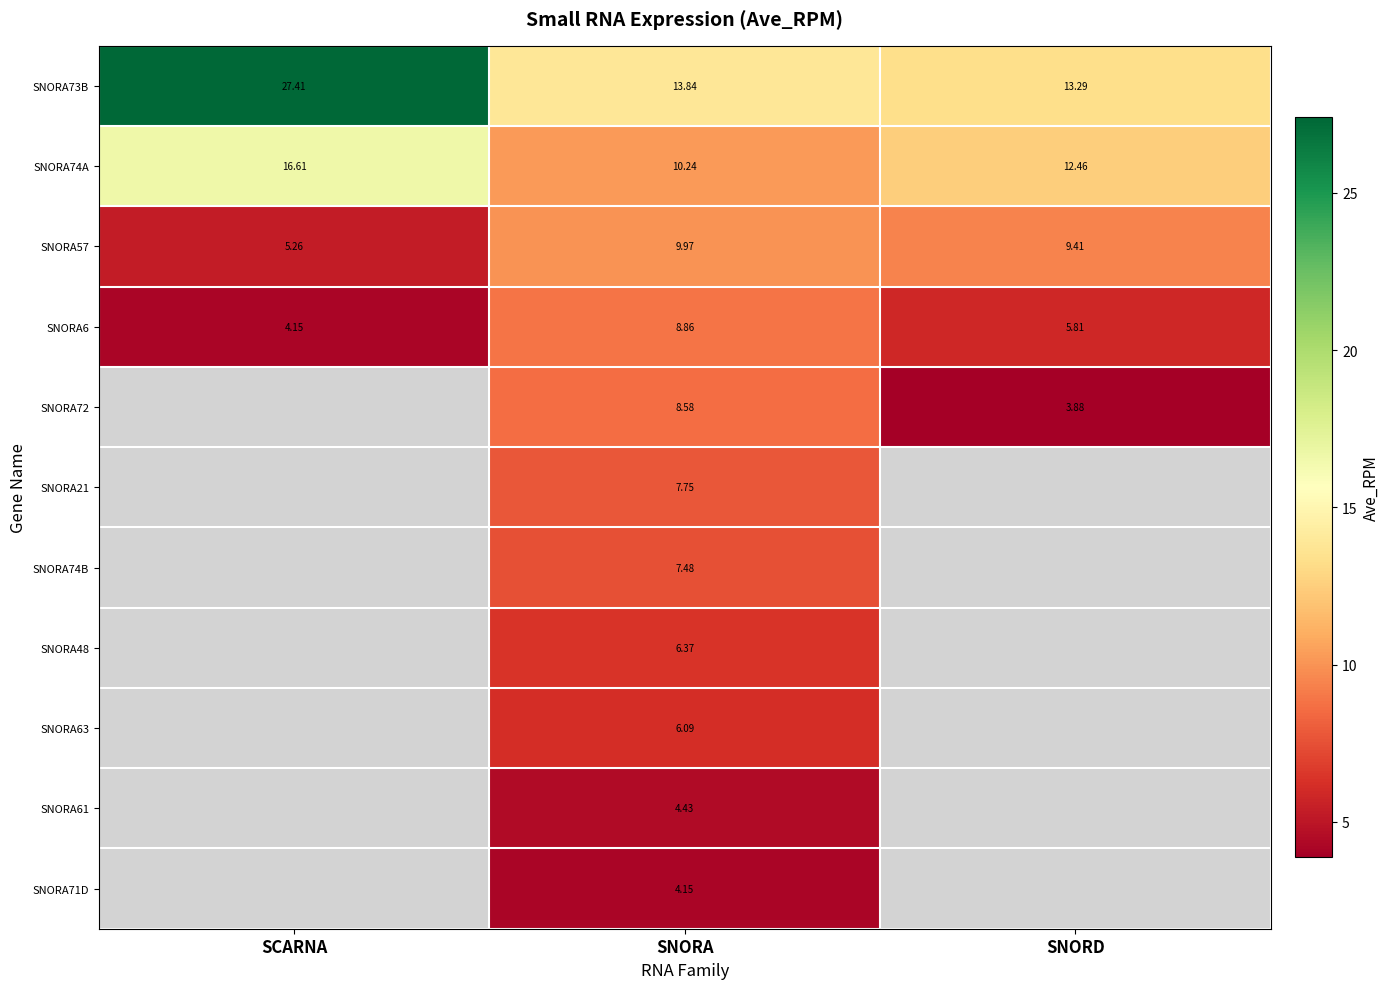

The SNORA61 series shows 3.0 at SNORA. True or false?

False